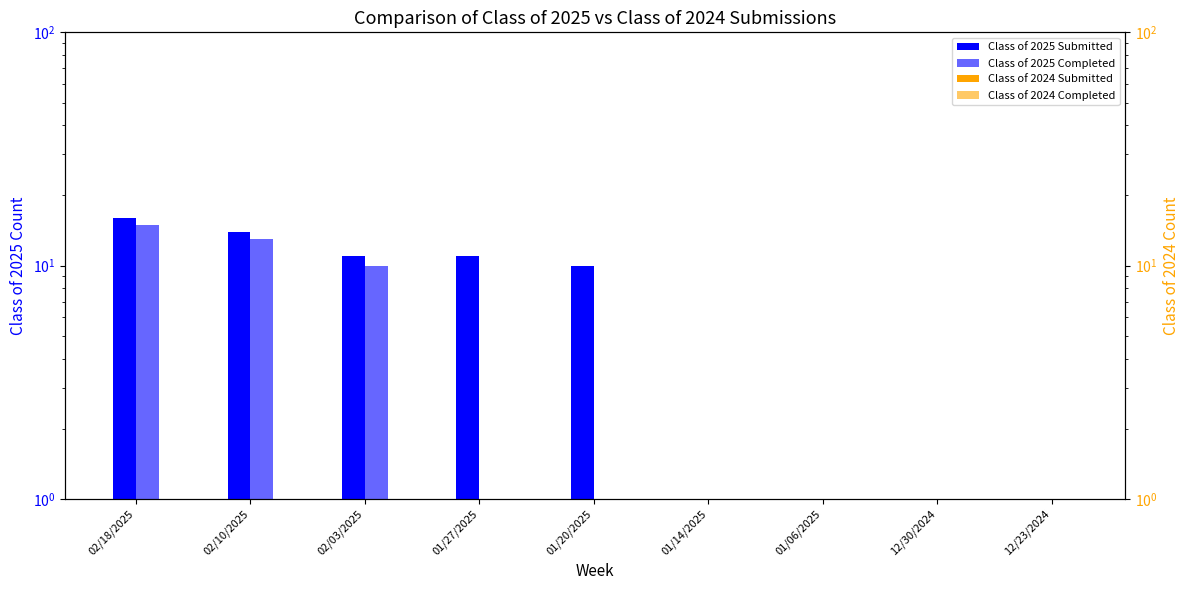

What position from the left is 01/20/2025?

5